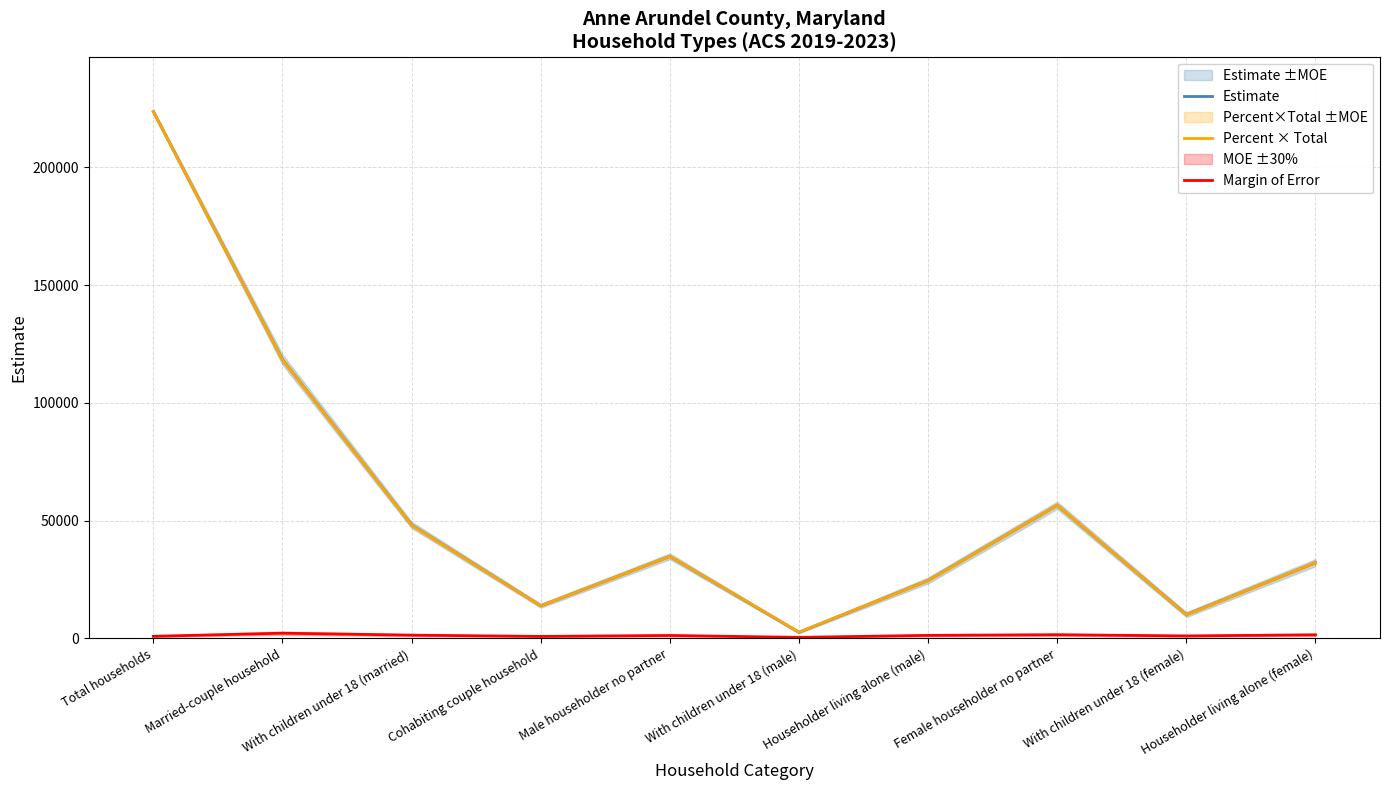

Reading right to left, what are all the values shown in this chart?

Estimate: Householder living alone (female)=32156.0	With children under 18 (female)=10106.0	Female householder no partner=56514.0	Householder living alone (male)=24613.0	With children under 18 (male)=2596.0	Male householder no partner=34839.0	Cohabiting couple household=13855.0	With children under 18 (married)=48180.0	Married-couple household=118394.0	Total households=223602.0
Percent × Total: Householder living alone (female)=32198.7	With children under 18 (female)=10062.1	Female householder no partner=56571.3	Householder living alone (male)=24596.2	With children under 18 (male)=2683.2	Male householder no partner=34881.9	Cohabiting couple household=13863.3	With children under 18 (married)=48074.4	Married-couple household=118285.5	Total households=223602.0
Margin of Error: Householder living alone (female)=1531.0	With children under 18 (female)=1058.0	Female householder no partner=1562.0	Householder living alone (male)=1295.0	With children under 18 (male)=450.0	Male householder no partner=1254.0	Cohabiting couple household=849.0	With children under 18 (married)=1388.0	Married-couple household=2219.0	Total households=892.0